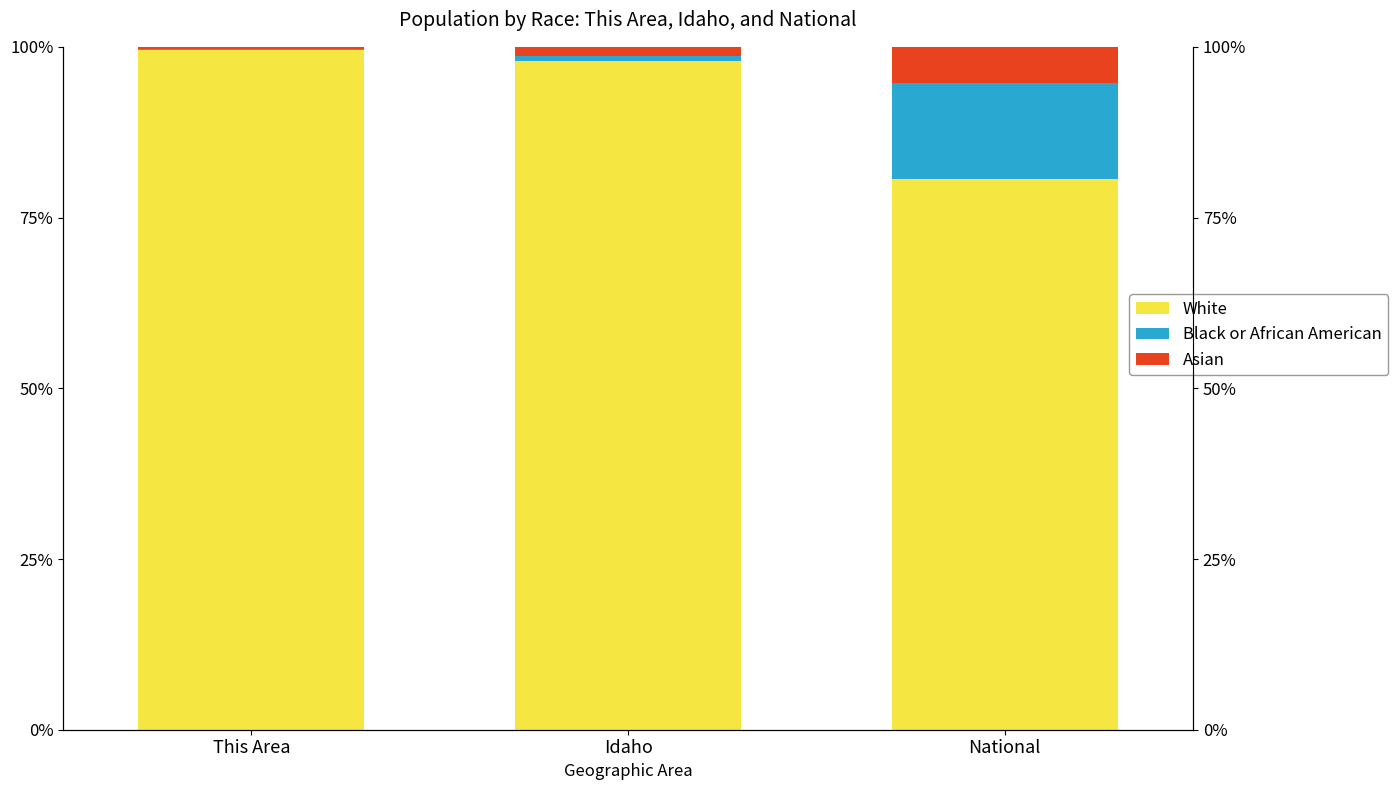

What is the difference between the highest and lowest values at This Area?

99.4